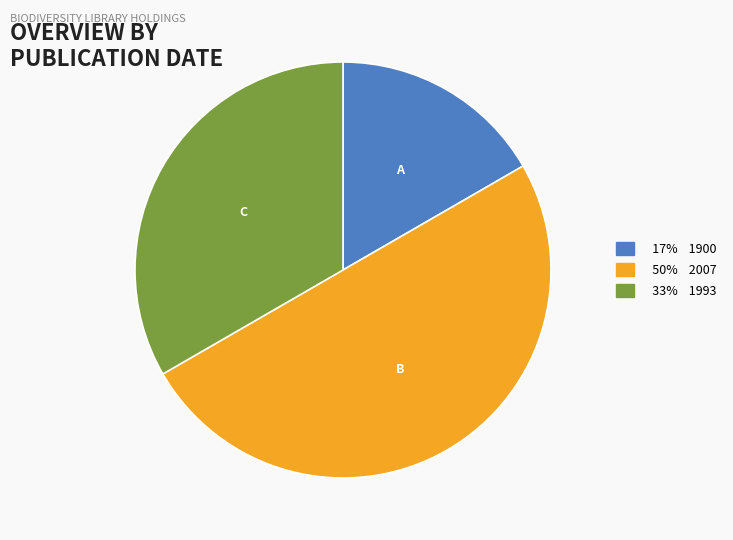

Count the number of slices in the pie.

3